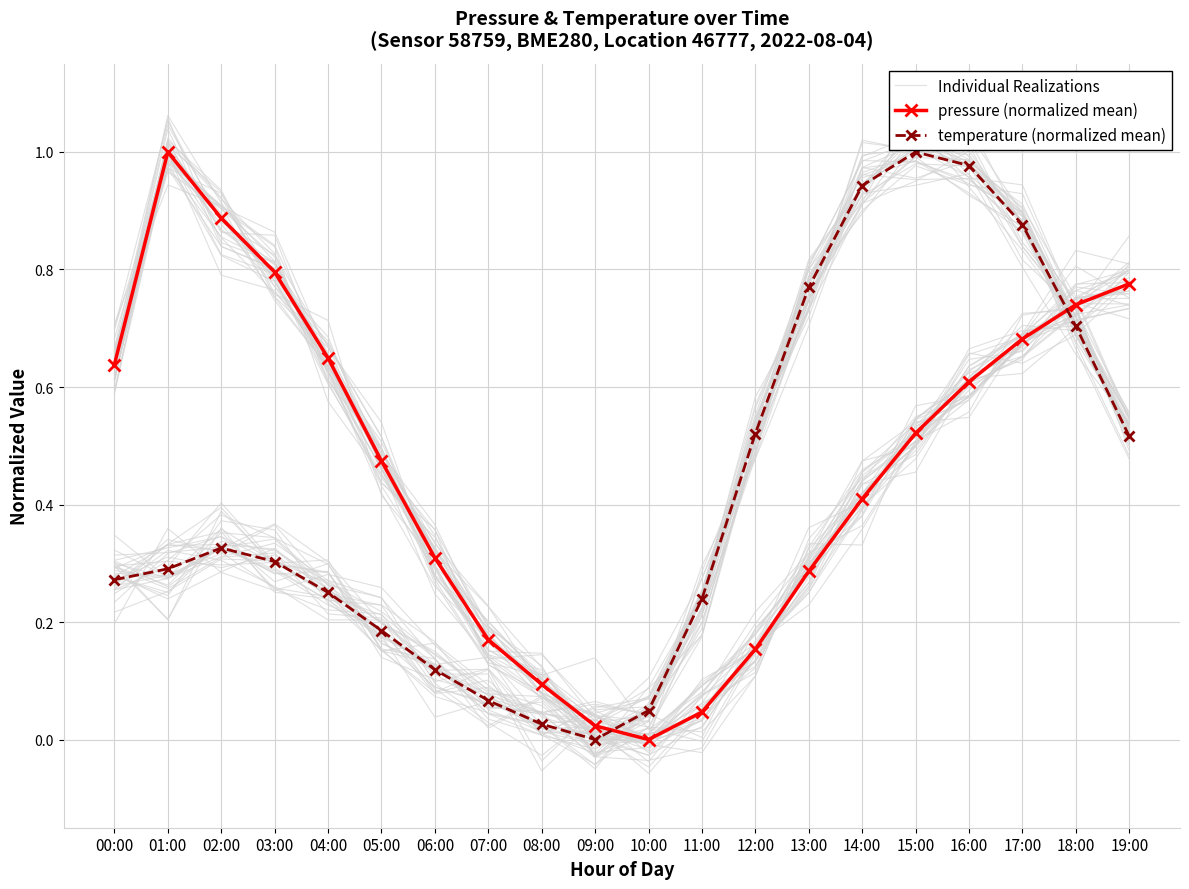

Reading right to left, what are all the values shown in this chart?

Individual Realizations: 19:00=0.7	18:00=0.7	17:00=0.7	16:00=0.6	15:00=0.5	14:00=0.4	13:00=0.2	12:00=0.2	11:00=0.0	10:00=-0.0	09:00=0.0	08:00=0.1	07:00=0.2	06:00=0.4	05:00=0.5	04:00=0.6	03:00=0.8	02:00=0.9	01:00=1.0	00:00=0.7
pressure (normalized mean): 19:00=0.8	18:00=0.7	17:00=0.7	16:00=0.6	15:00=0.5	14:00=0.4	13:00=0.3	12:00=0.2	11:00=0.0	10:00=0.0	09:00=0.0	08:00=0.1	07:00=0.2	06:00=0.3	05:00=0.5	04:00=0.6	03:00=0.8	02:00=0.9	01:00=1.0	00:00=0.6
temperature (normalized mean): 19:00=0.5	18:00=0.7	17:00=0.9	16:00=1.0	15:00=1.0	14:00=0.9	13:00=0.8	12:00=0.5	11:00=0.2	10:00=0.0	09:00=0.0	08:00=0.0	07:00=0.1	06:00=0.1	05:00=0.2	04:00=0.3	03:00=0.3	02:00=0.3	01:00=0.3	00:00=0.3